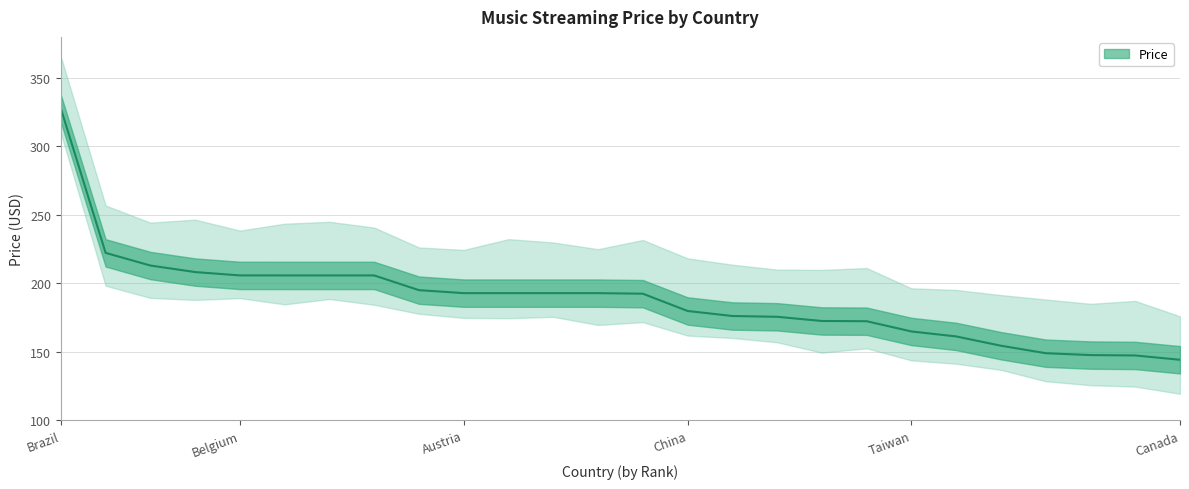

What is the label of the 19th point from the left?

Australia